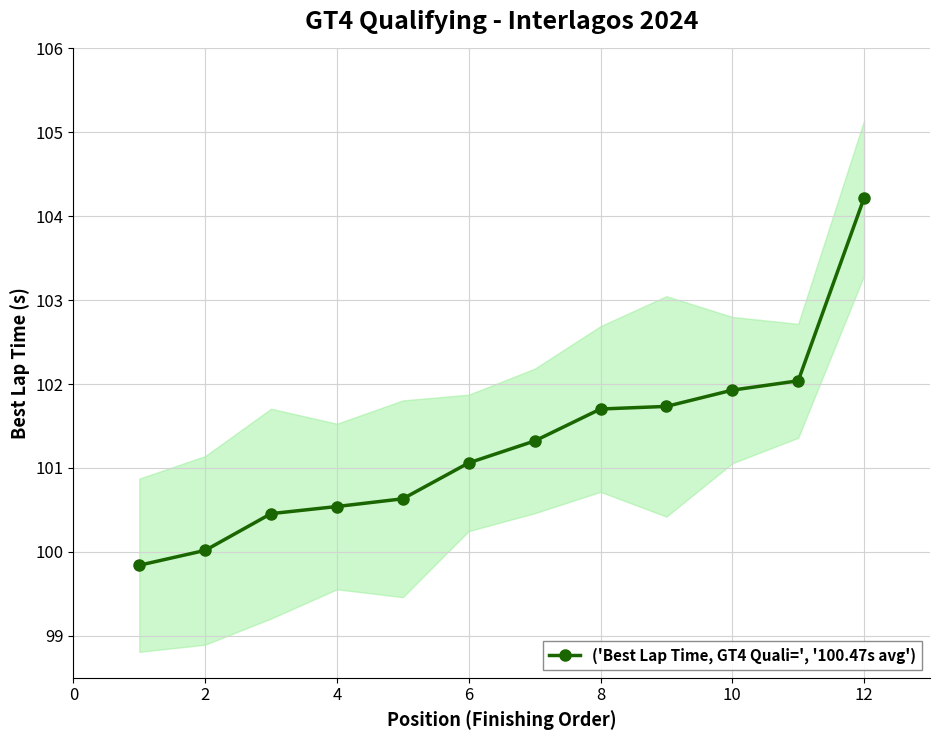

The ('Best Lap Time, GT4 Quali=', '100.47s avg') series shows 65.4 at 6. True or false?

False